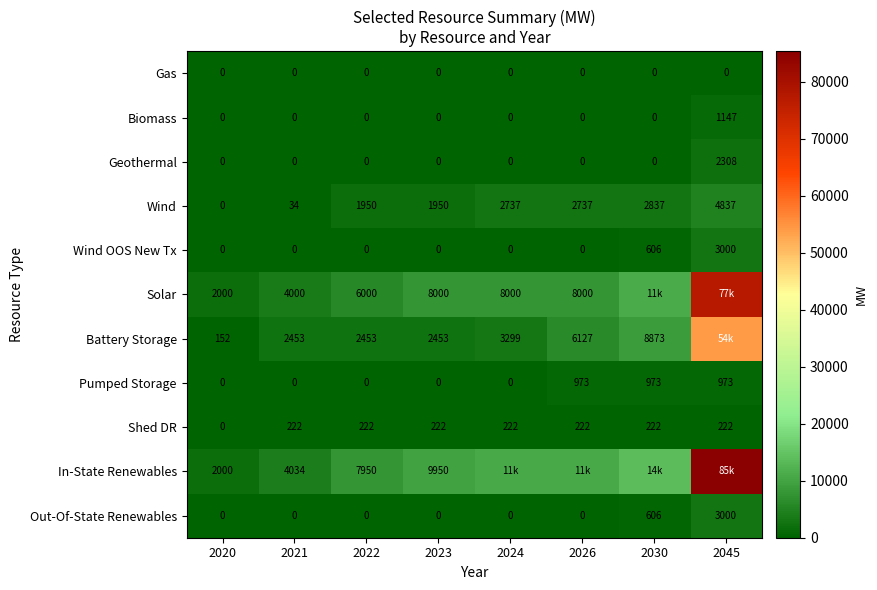

Is it true that Biomass equals 0.0 at 2022?

True